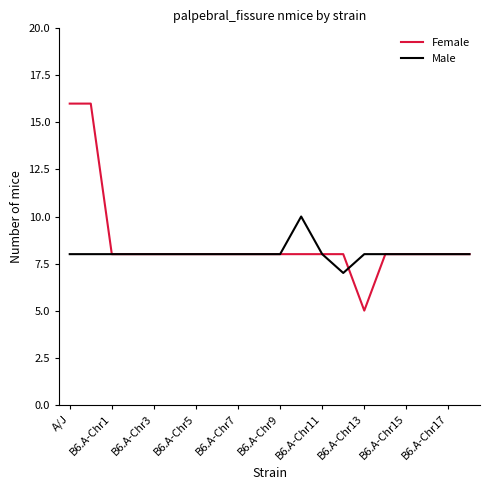

What is the lowest value of the Female series?

5